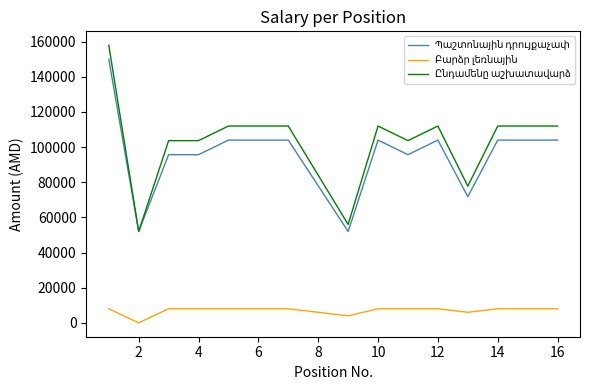

How many lines are shown in the chart?

3